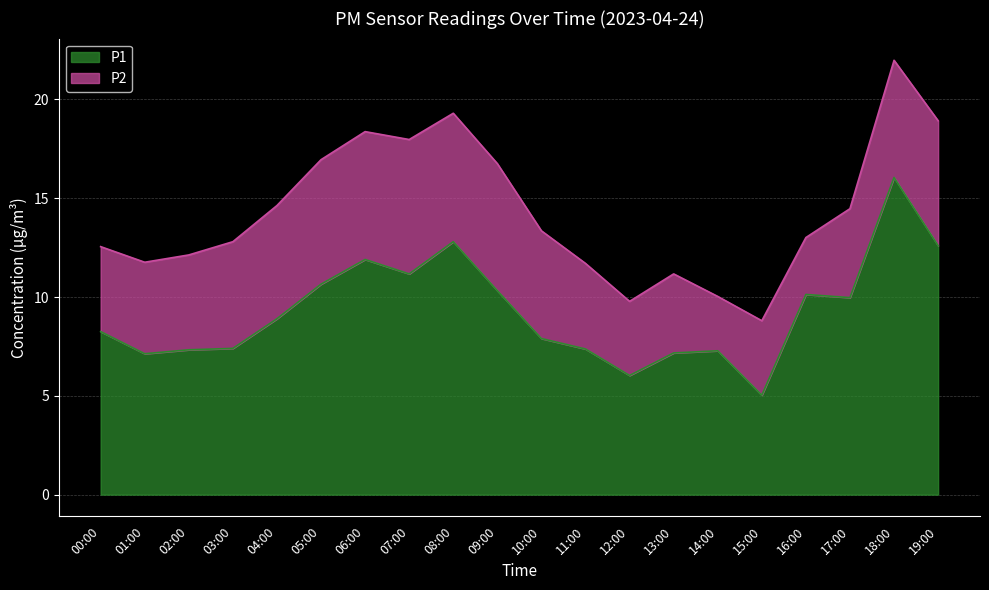

What is the label of the 10th point from the left?

09:00